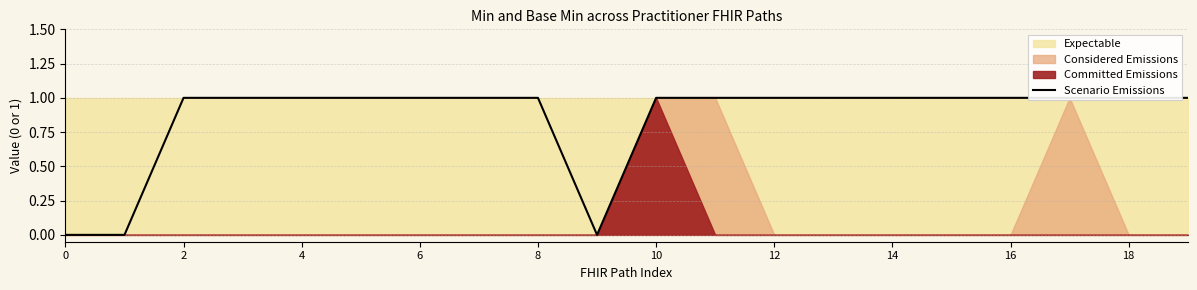

Count the number of categories in the chart.

20